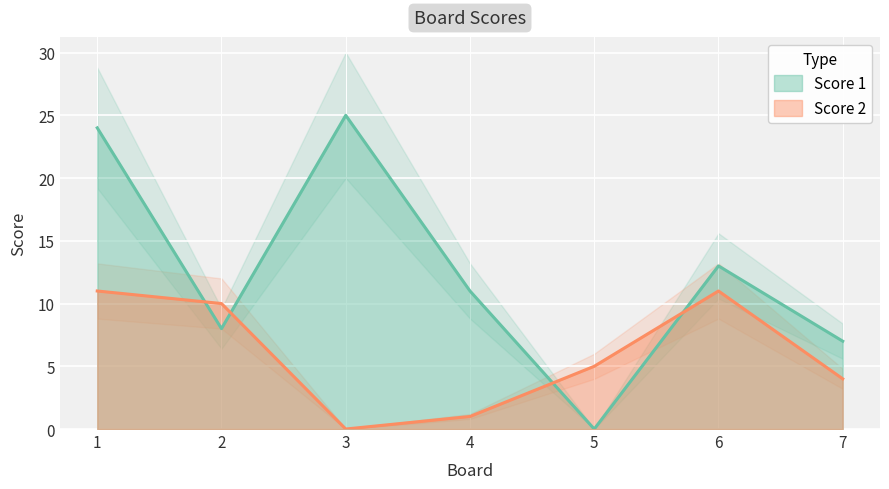

The value of Score 1 at 7 is 3. True or false?

False